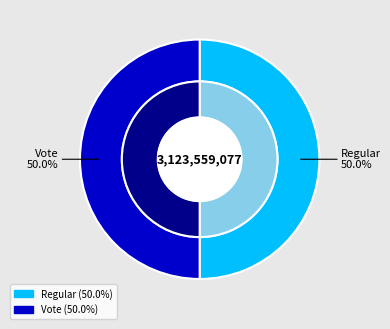

The Regular slice represents 50% of the pie. True or false?

True